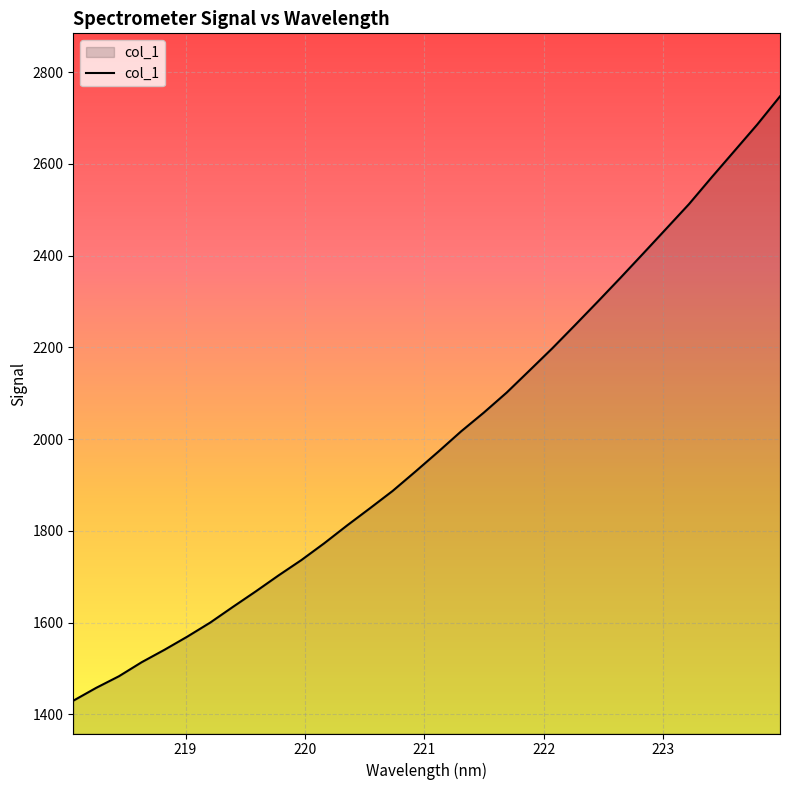

What is the greatest value displayed?

2747.1